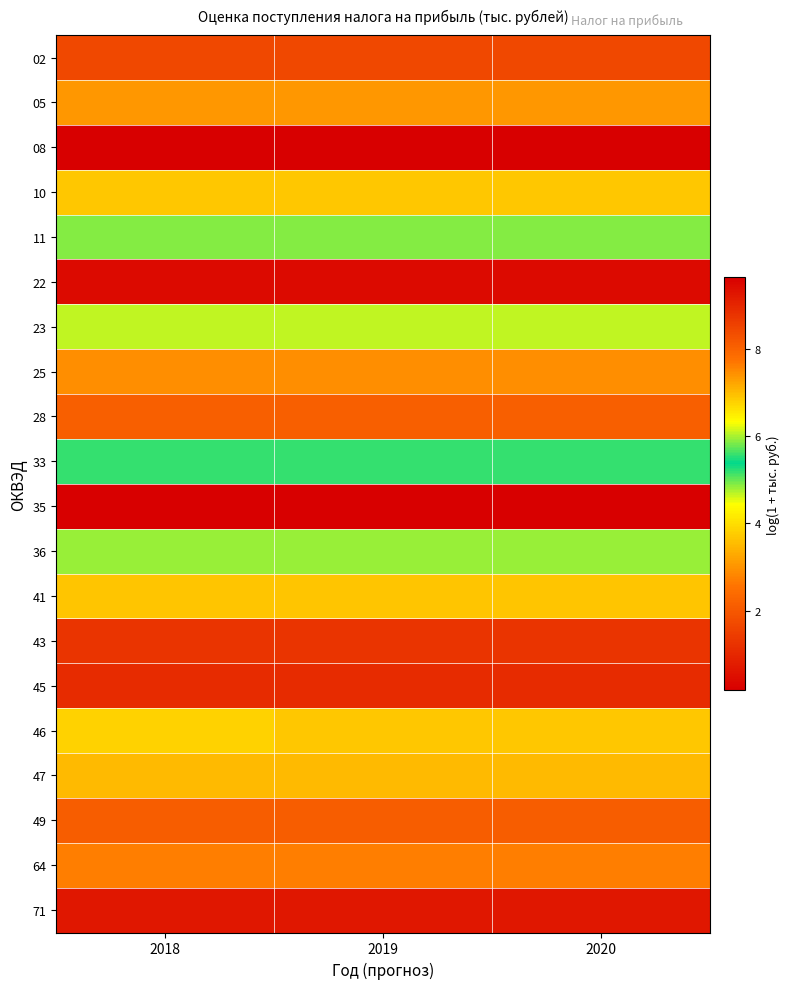

At how many categories does at least one series exceed 5?

3